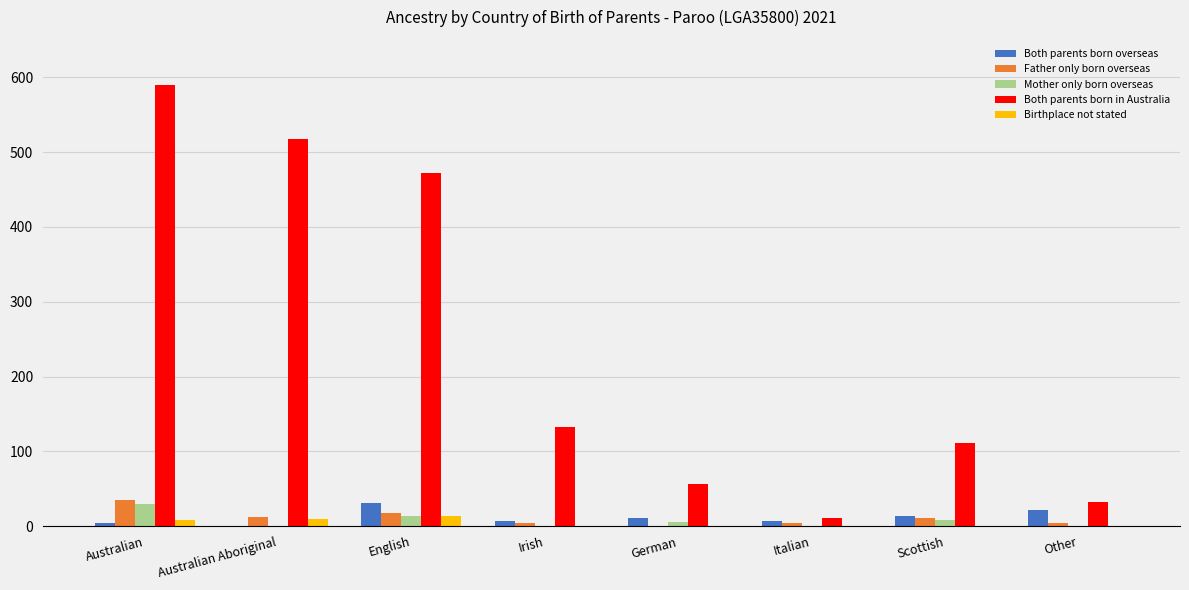

What is the total value across all series at Irish?

144